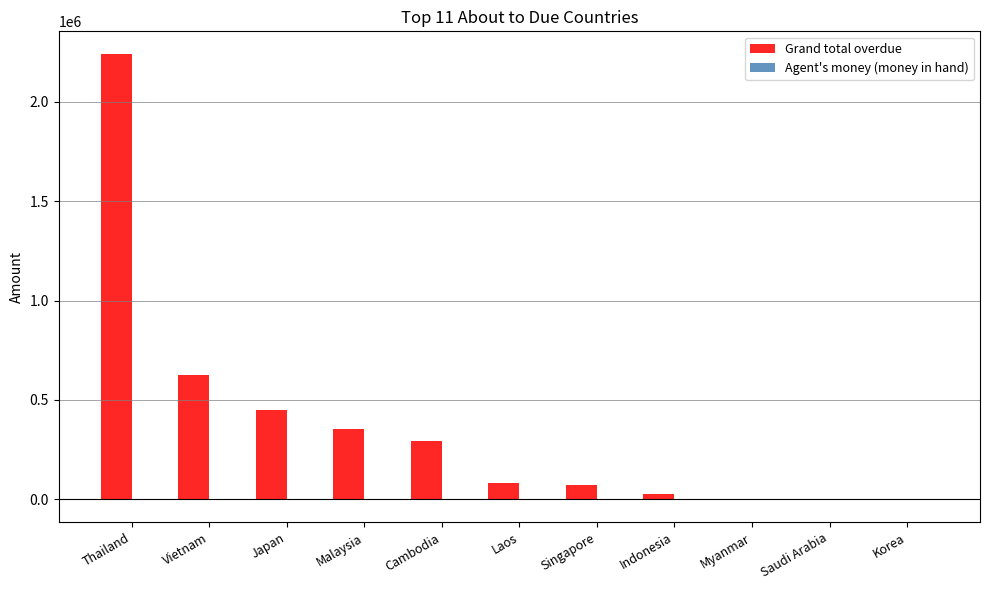

What is the greatest value displayed?

2241039.8